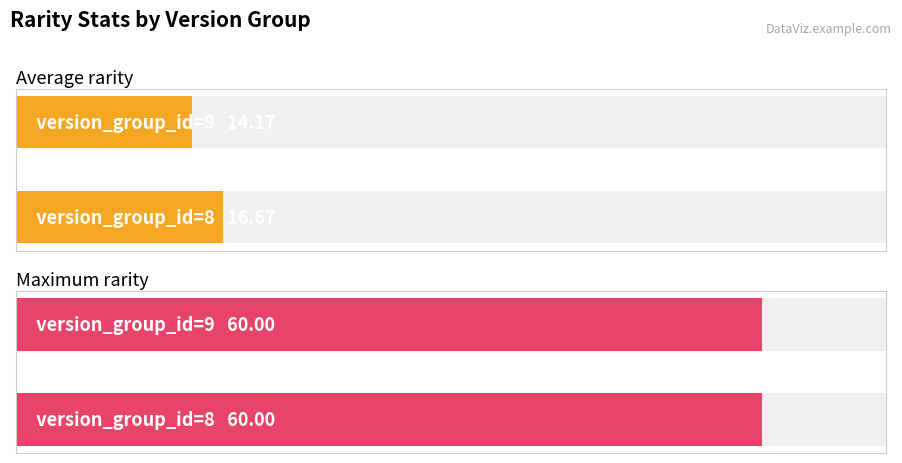

Is it true that avg_rarity equals 14.2 at version_group_id=9?

True